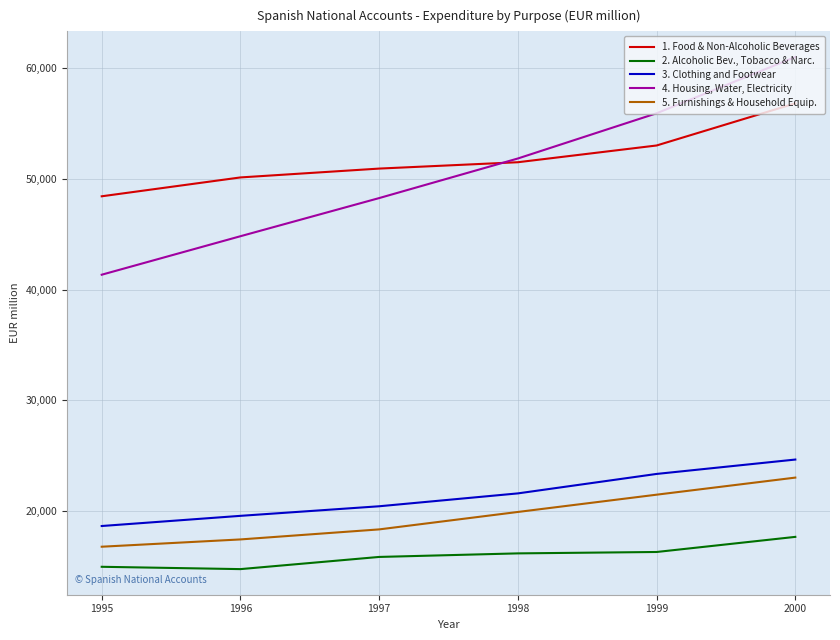

What is the total value across all series at 1999?

170032